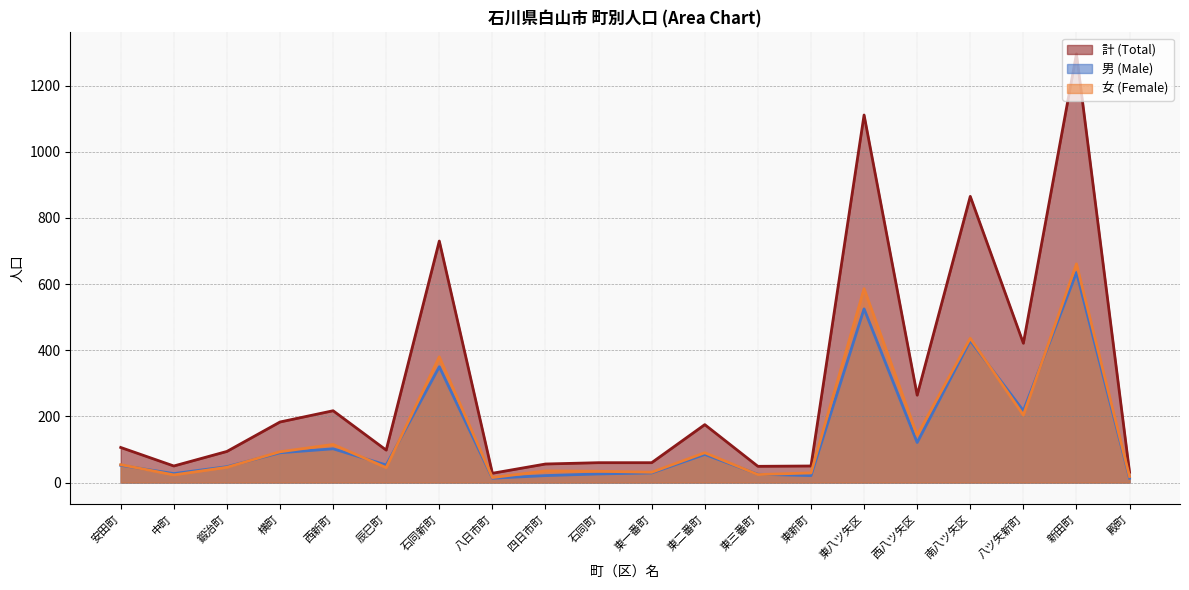

Reading left to right, extract all data points from this chart.

計 (Total): 106	50	94	183	217	98	730	28	56	60	60	175	49	50	1111	264	865	421	1296	31
男 (Male): 52	27	48	90	102	53	350	13	21	26	29	85	25	21	525	121	429	217	635	13
女 (Female): 54	23	46	93	115	45	380	15	35	34	31	90	24	29	586	143	436	204	661	18